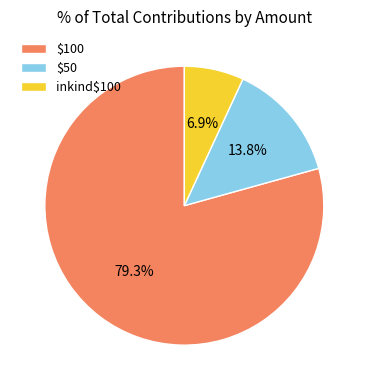

Does any single category account for the majority?

Yes